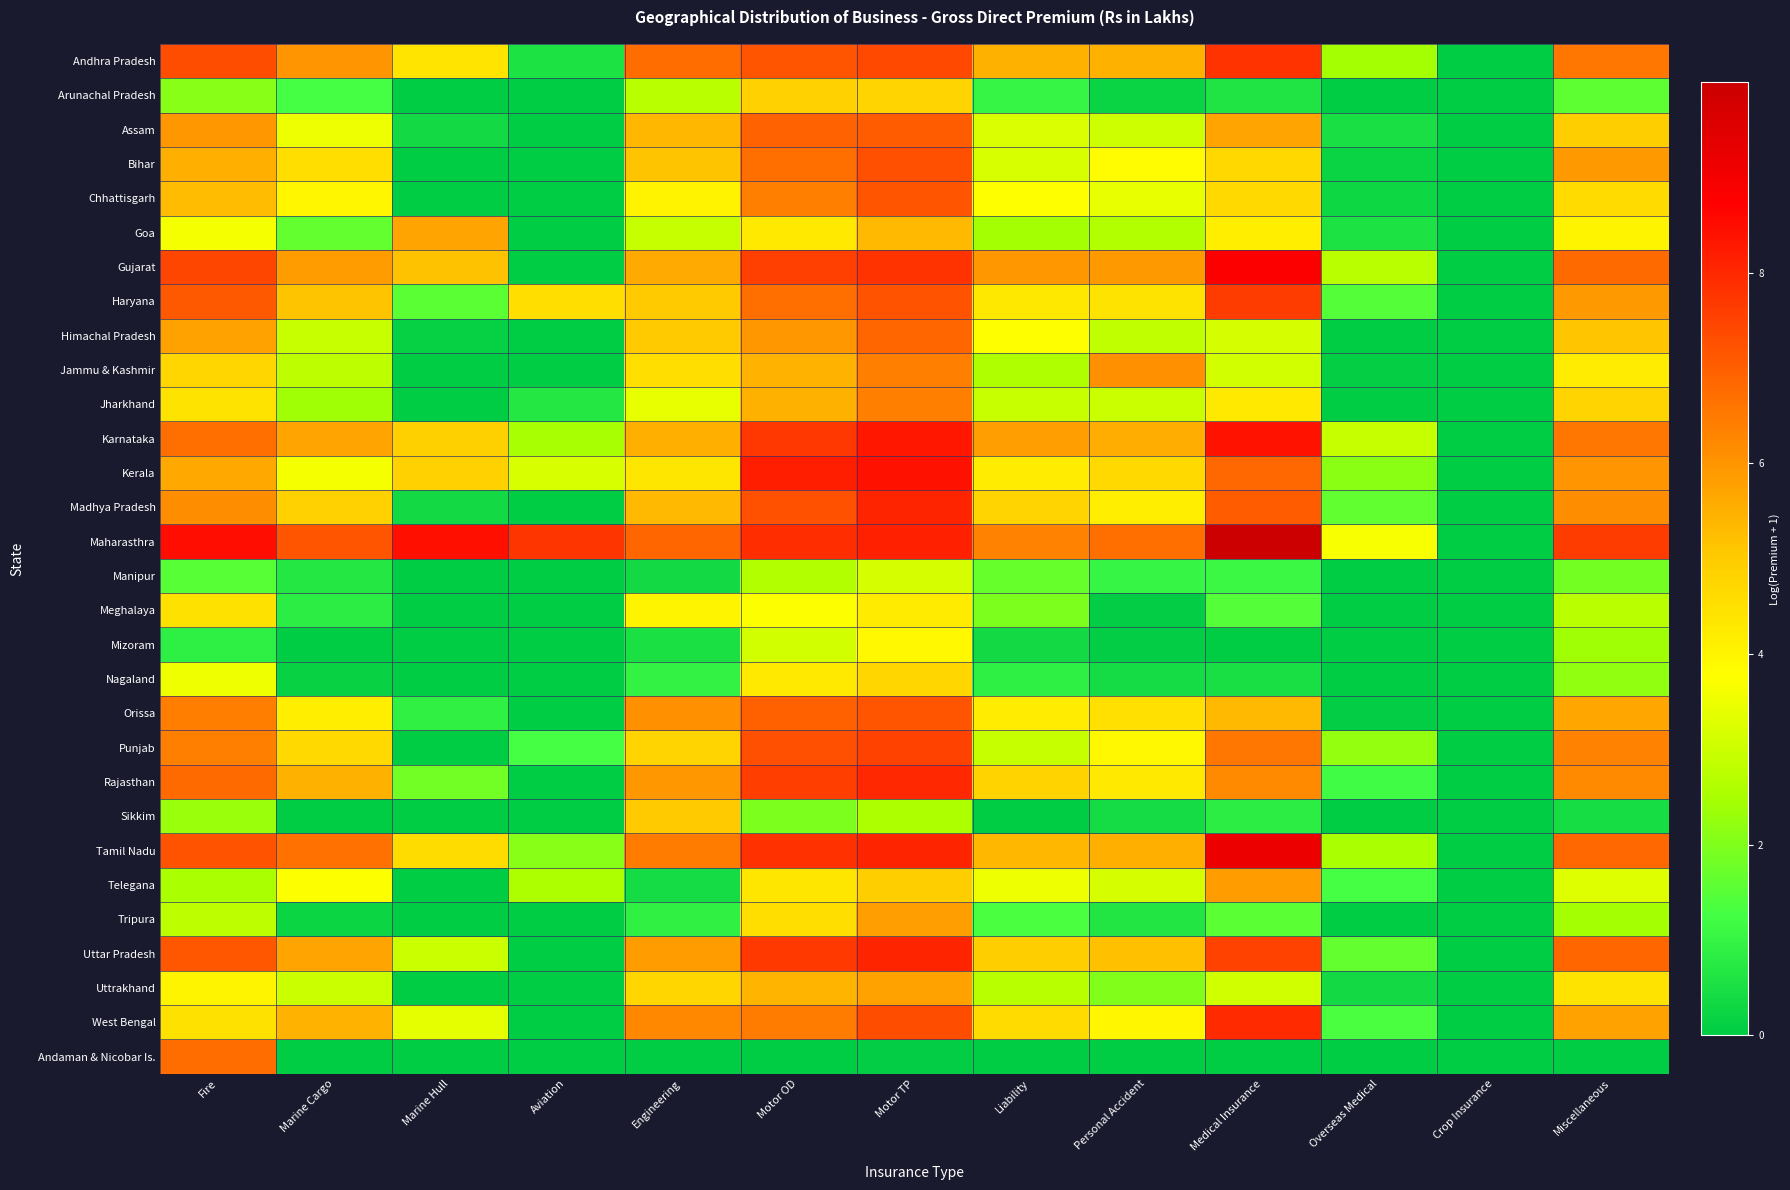

What is the total value across all series at Fire?

153.4